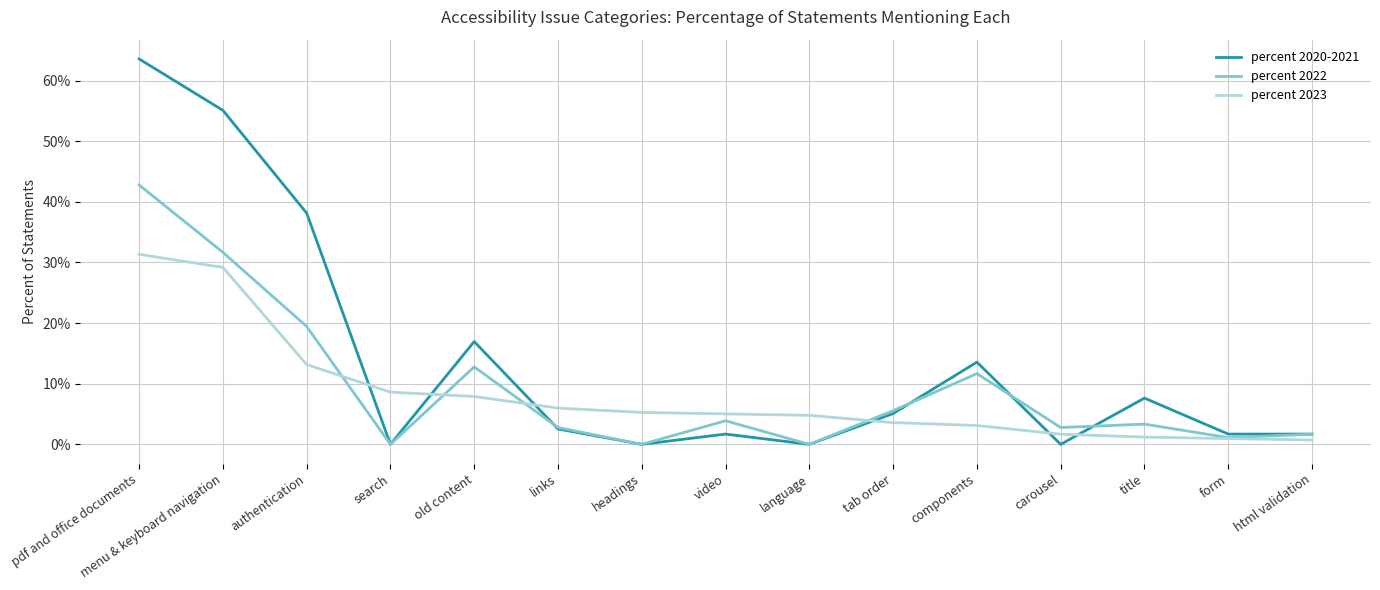

What is the sum of all percent 2022 values?

139.4